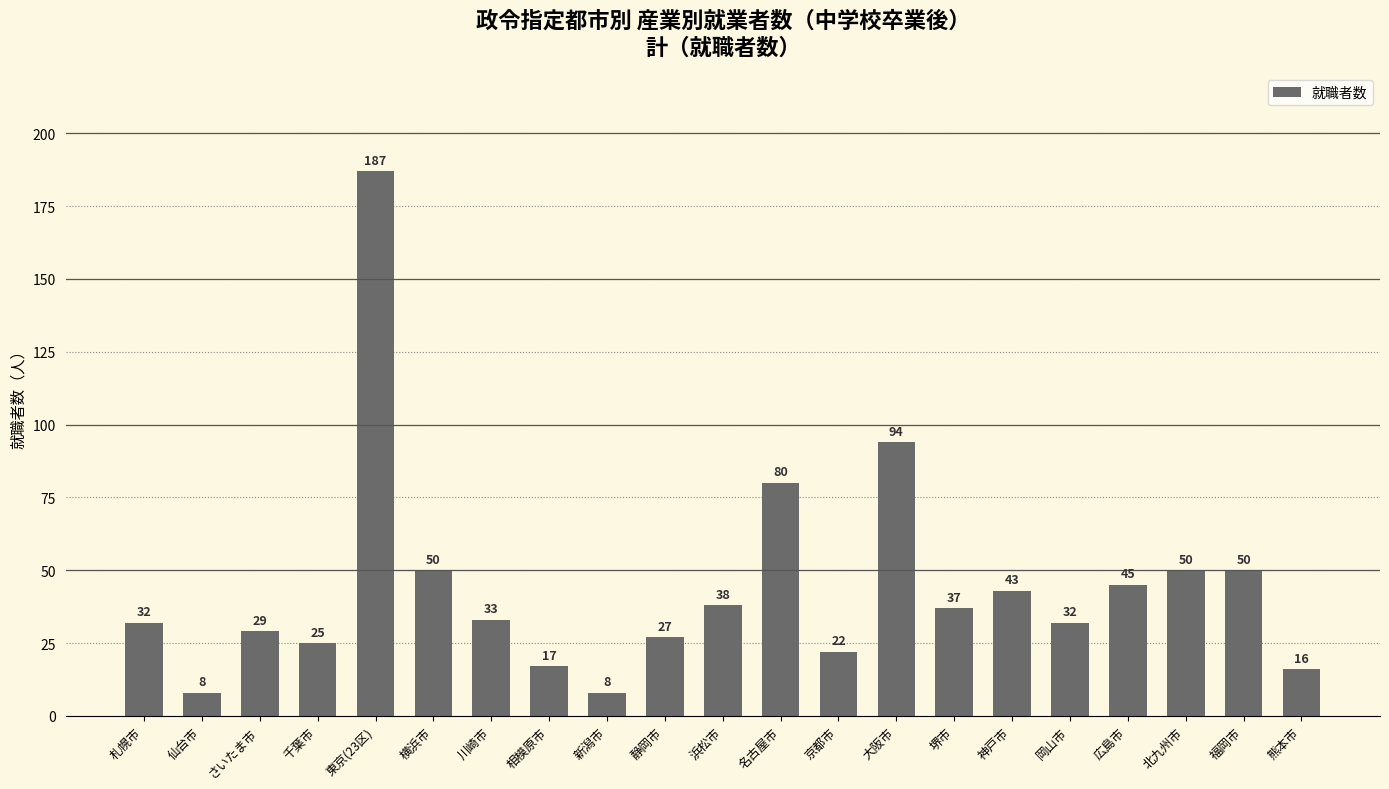

What is the difference between the values at 静岡市 and 川崎市?

6